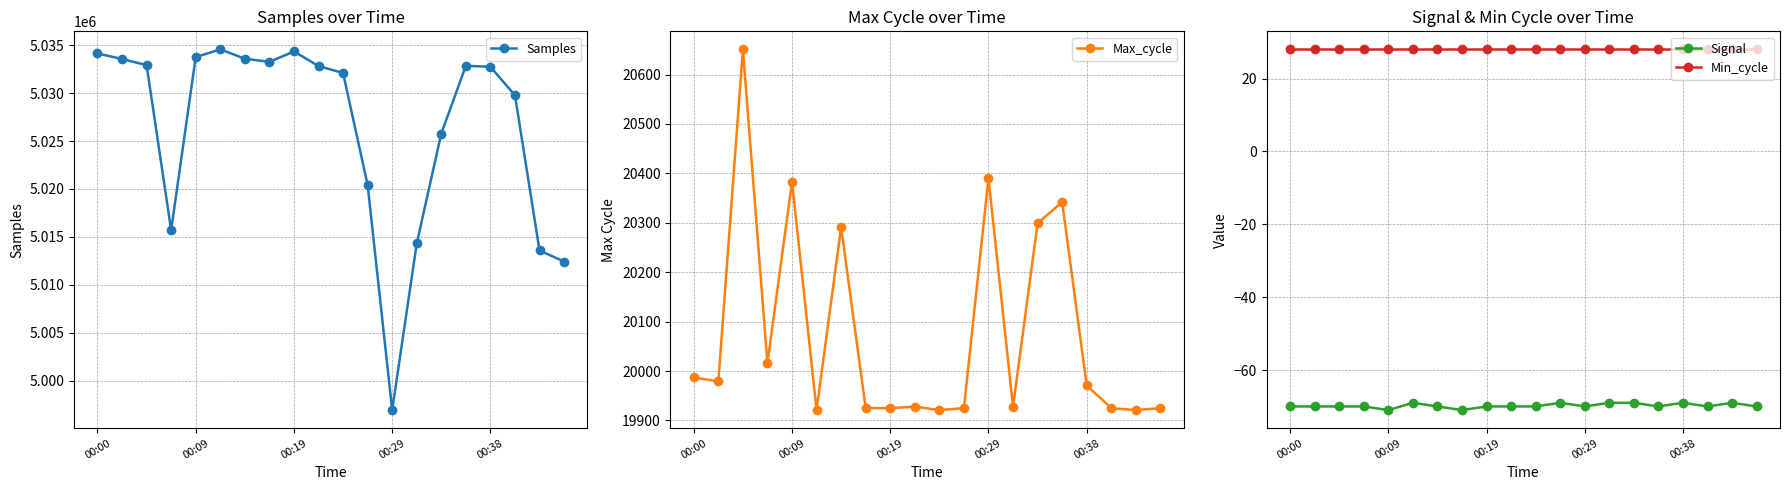

What are all the series names shown in the legend?

Samples, Max_cycle, Signal, Min_cycle